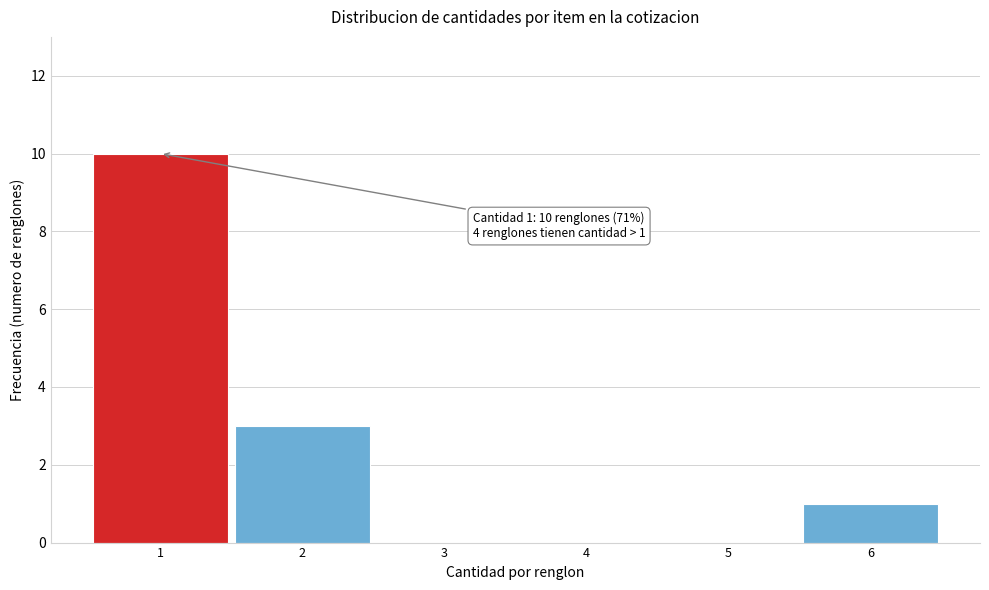

Reading right to left, extract all data points from this chart.

6=1	5=0	4=0	3=0	2=3	1=10